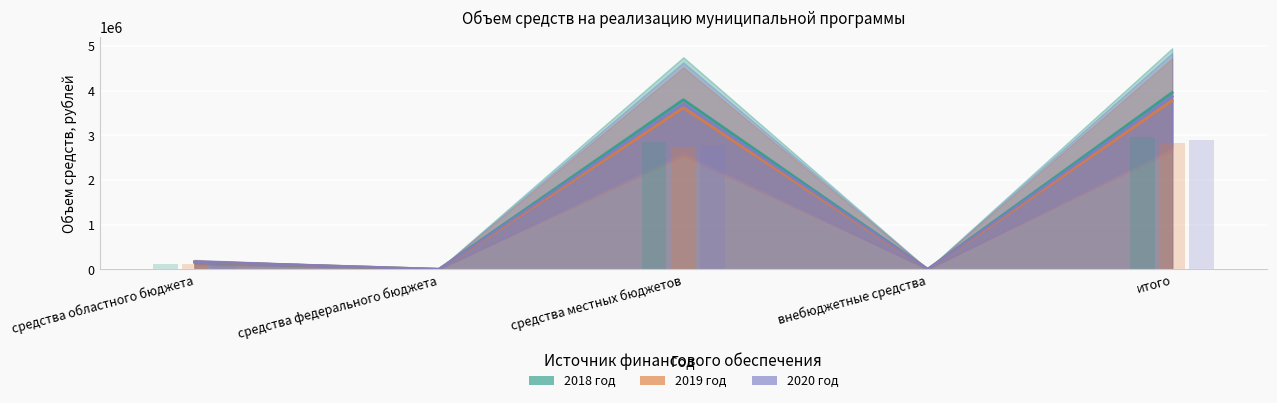

Is it true that 2018 год equals 3798902.2 at средства местных бюджетов?

True